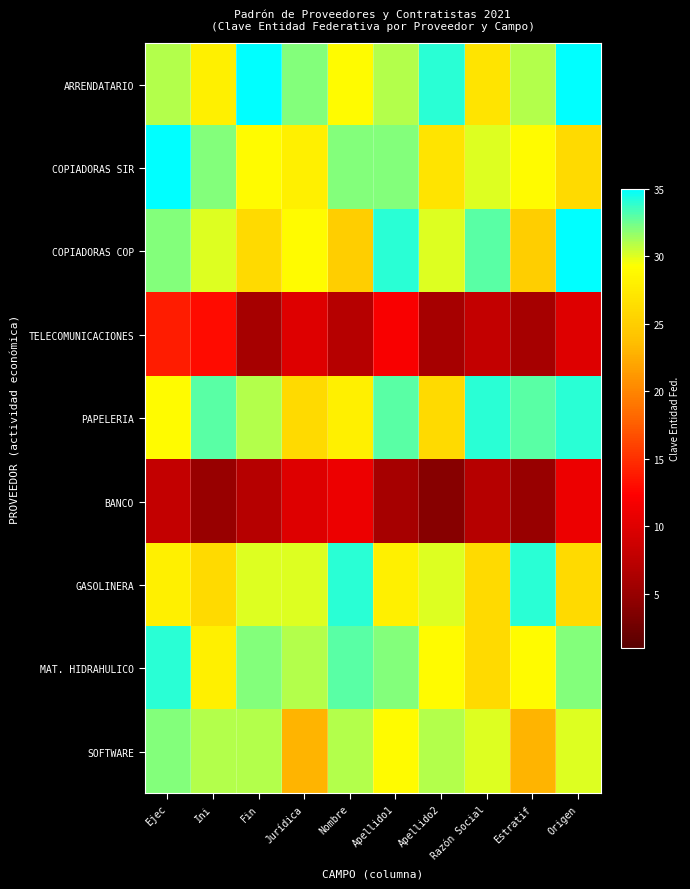

Reading right to left, transcribe all the data shown in this chart.

ARRENDATARIO: Origen=35	Estratif=31	Razón Social=27	Apellido2=34	Apellido1=31	Nombre=29	Jurídica=32	Fin=35	Ini=28	Ejec=31
COPIADORAS SIR: Origen=26	Estratif=29	Razón Social=30	Apellido2=27	Apellido1=32	Nombre=32	Jurídica=28	Fin=29	Ini=32	Ejec=35
COPIADORAS COP: Origen=35	Estratif=25	Razón Social=33	Apellido2=30	Apellido1=34	Nombre=25	Jurídica=29	Fin=26	Ini=30	Ejec=32
TELECOMUNICACIONES: Origen=10	Estratif=6	Razón Social=8	Apellido2=6	Apellido1=12	Nombre=7	Jurídica=10	Fin=6	Ini=13	Ejec=14
PAPELERIA: Origen=34	Estratif=33	Razón Social=34	Apellido2=26	Apellido1=33	Nombre=28	Jurídica=26	Fin=31	Ini=33	Ejec=29
BANCO: Origen=11	Estratif=5	Razón Social=7	Apellido2=4	Apellido1=6	Nombre=11	Jurídica=10	Fin=7	Ini=5	Ejec=8
GASOLINERA: Origen=26	Estratif=34	Razón Social=26	Apellido2=30	Apellido1=28	Nombre=34	Jurídica=30	Fin=30	Ini=26	Ejec=28
MAT. HIDRAHULICO: Origen=32	Estratif=29	Razón Social=26	Apellido2=29	Apellido1=32	Nombre=33	Jurídica=31	Fin=32	Ini=28	Ejec=34
SOFTWARE: Origen=30	Estratif=23	Razón Social=30	Apellido2=31	Apellido1=29	Nombre=31	Jurídica=23	Fin=31	Ini=31	Ejec=32